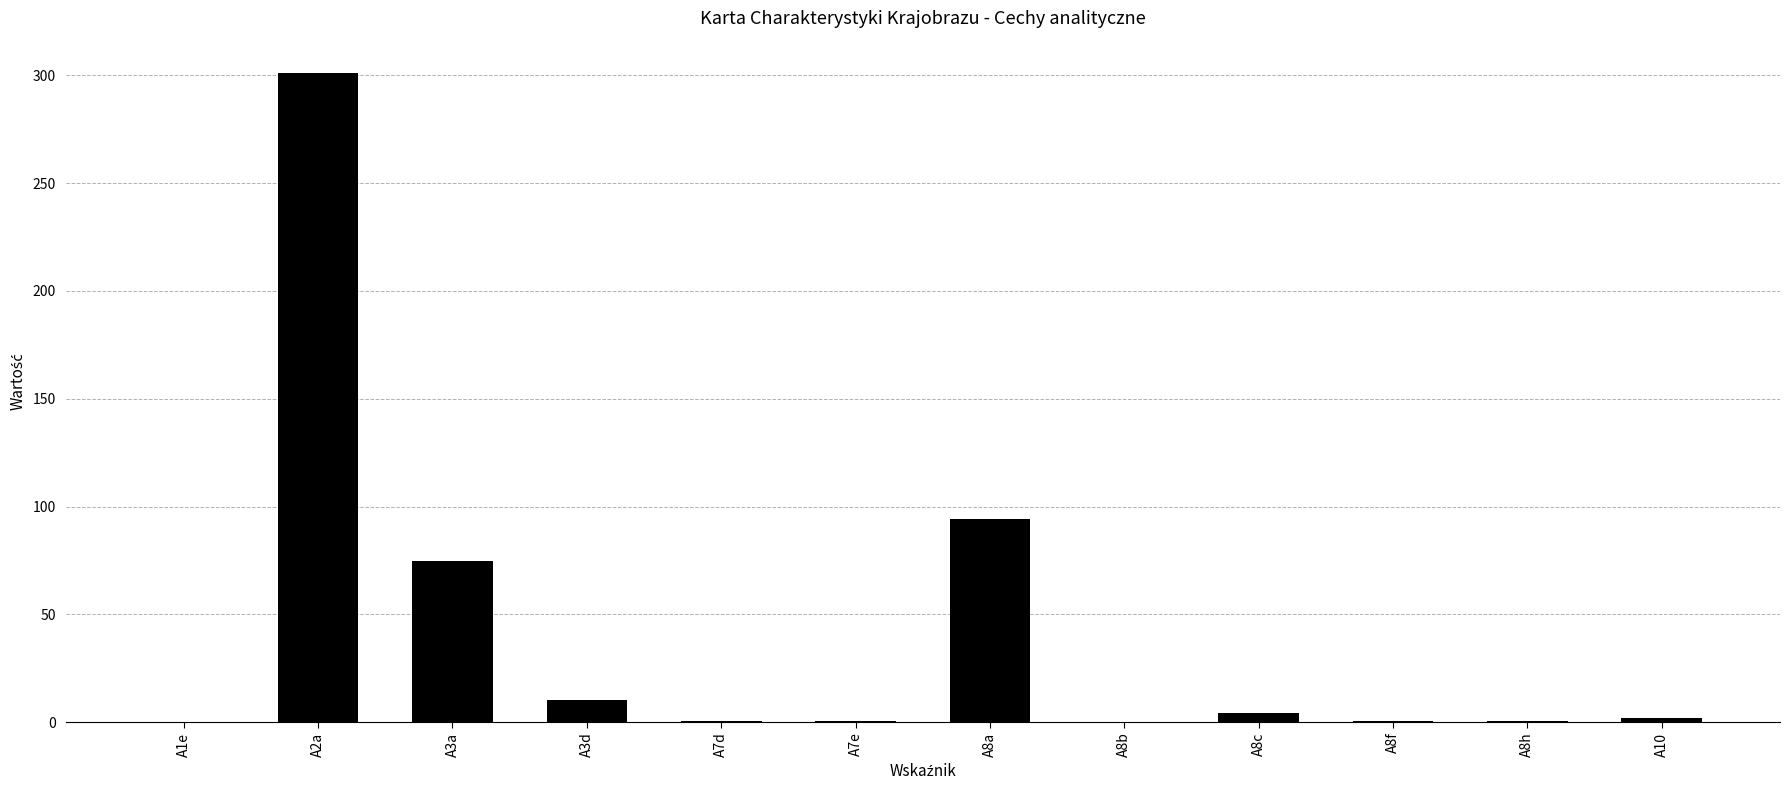

At which label is the value closest to 150?

A8a